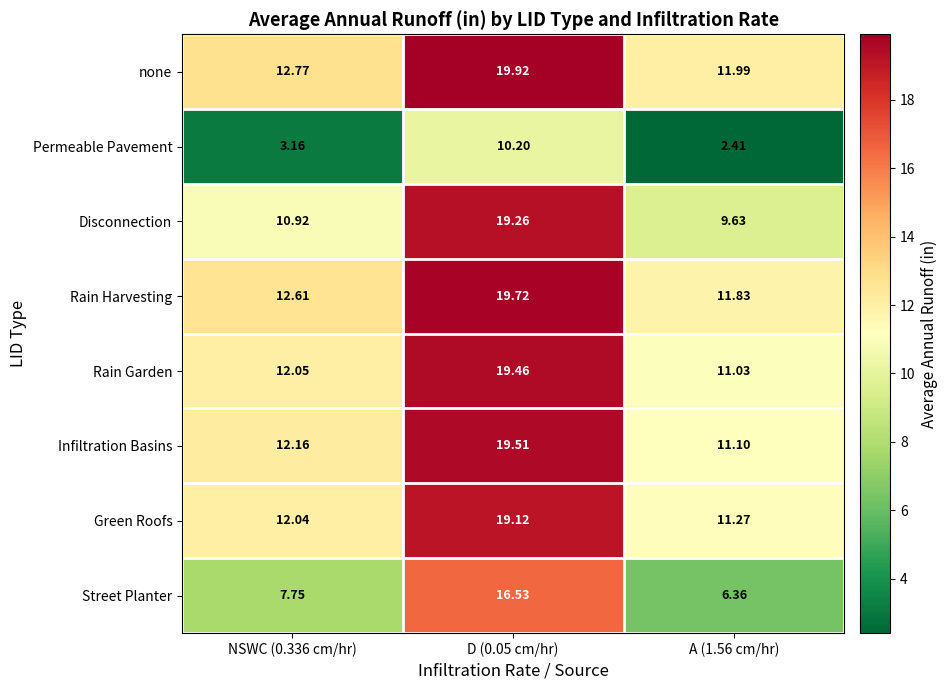

Which series has the largest range (max minus min)?

Street Planter